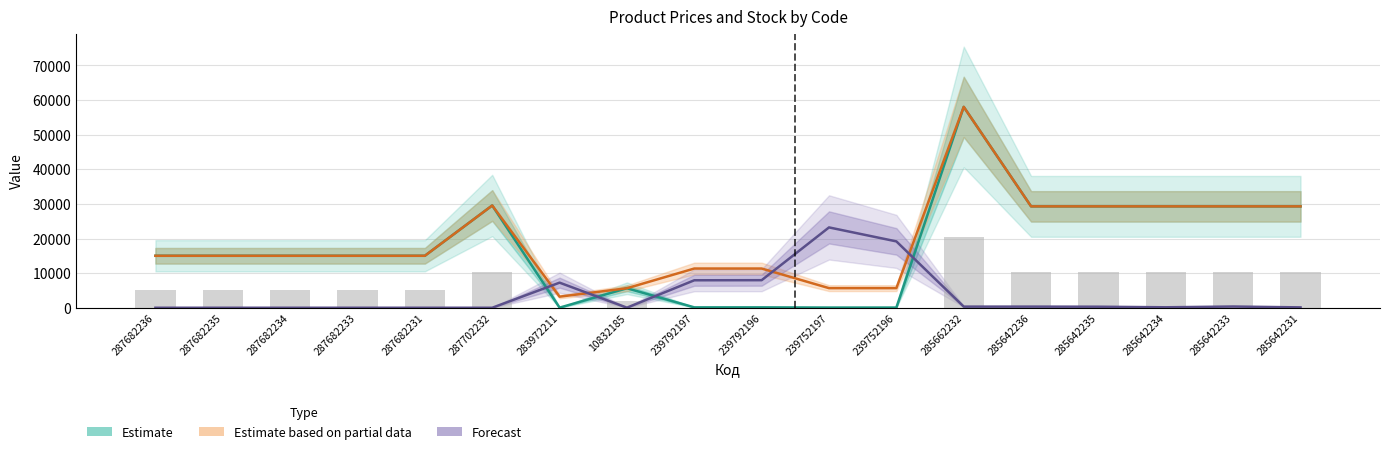

What is the average value of the Partial Estimate (Доп. ціна) series?

19555.5